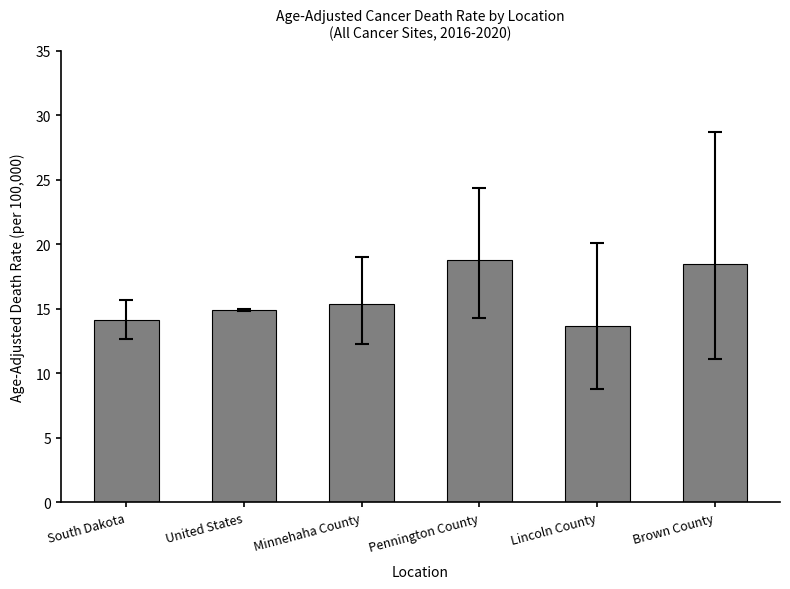

Rank the categories by value from highest to lowest.

Pennington County, Brown County, Minnehaha County, United States, South Dakota, Lincoln County